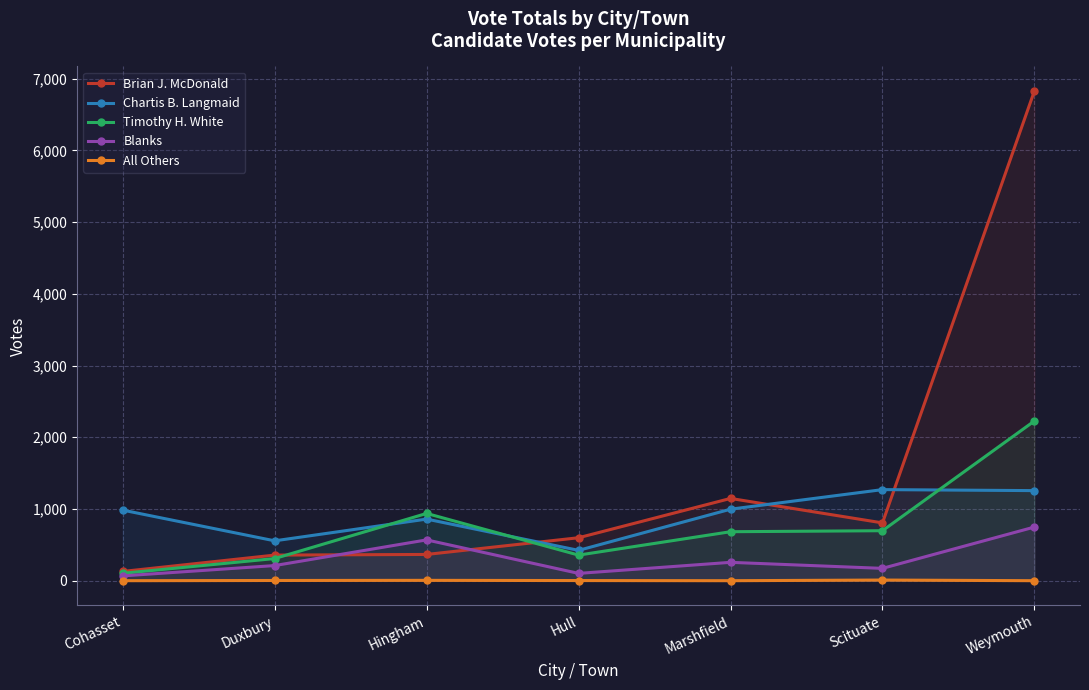

True or false: Blanks and Chartis B. Langmaid cross at least once.

False